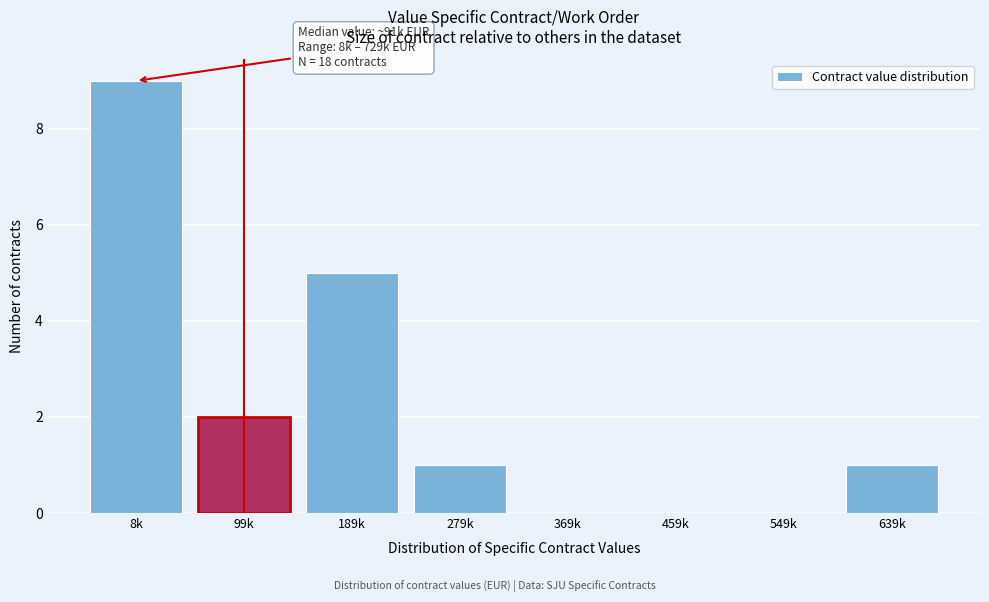

Reading right to left, what are all the values shown in this chart?

639k=1	549k=0	459k=0	369k=0	279k=1	189k=5	99k=2	8k=9